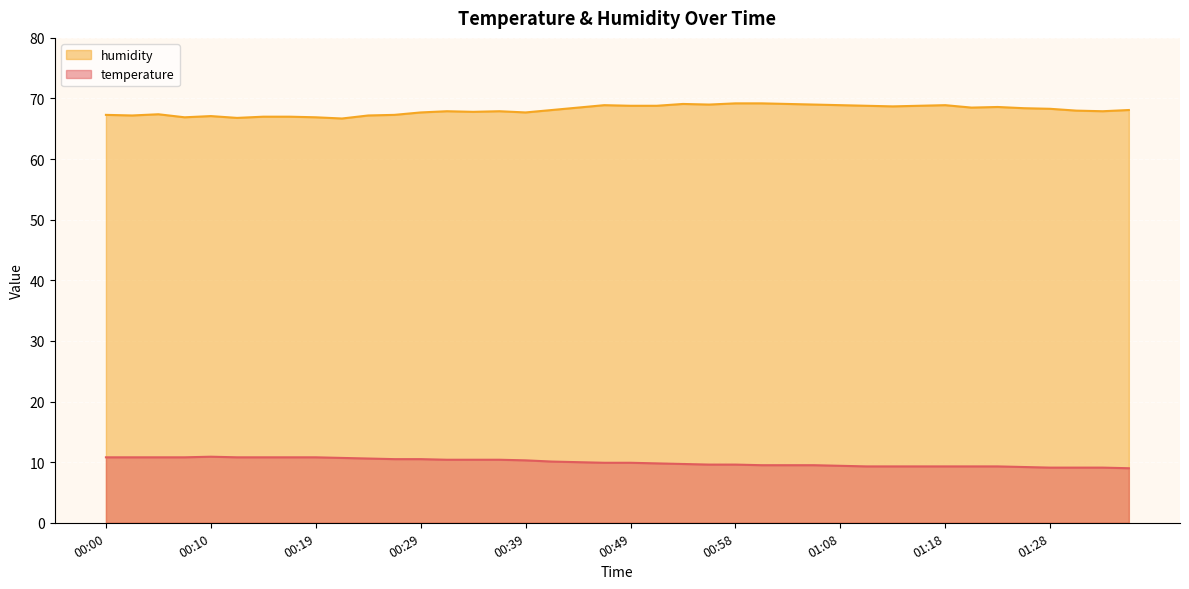

What is the lowest value of the humidity series?

66.7